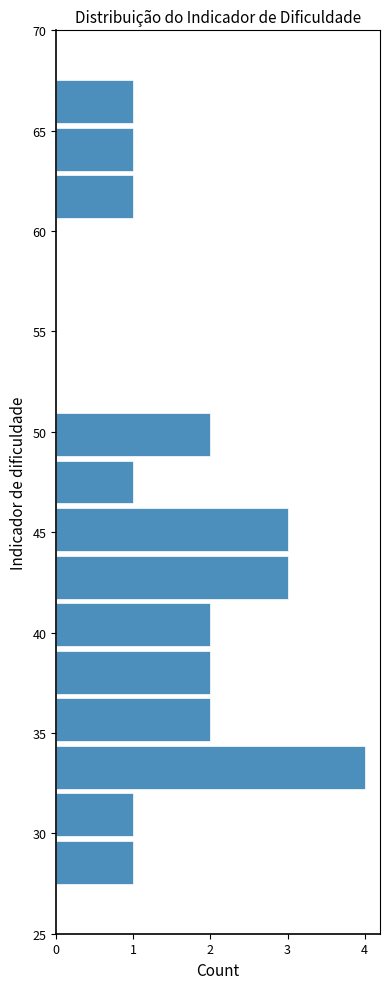

Reading bottom to top, list every bar in this chart as the range it spans on the y-axis followed by its length. Neither the bar edges nor the lengths are printed on the chart, so give them approximately, as read against the axes.

25.0 to 27.5: 0
27.5 to 29.5: 1
29.5 to 32.0: 1
32.0 to 34.5: 4
34.5 to 37.0: 2
37.0 to 39.0: 2
39.0 to 41.5: 2
41.5 to 44.0: 3
44.0 to 46.5: 3
46.5 to 48.5: 1
48.5 to 51.0: 2
51.0 to 53.5: 0
53.5 to 56.0: 0
56.0 to 58.0: 0
58.0 to 60.5: 0
60.5 to 63.0: 1
63.0 to 65.5: 1
65.5 to 67.5: 1
67.5 to 70.0: 0